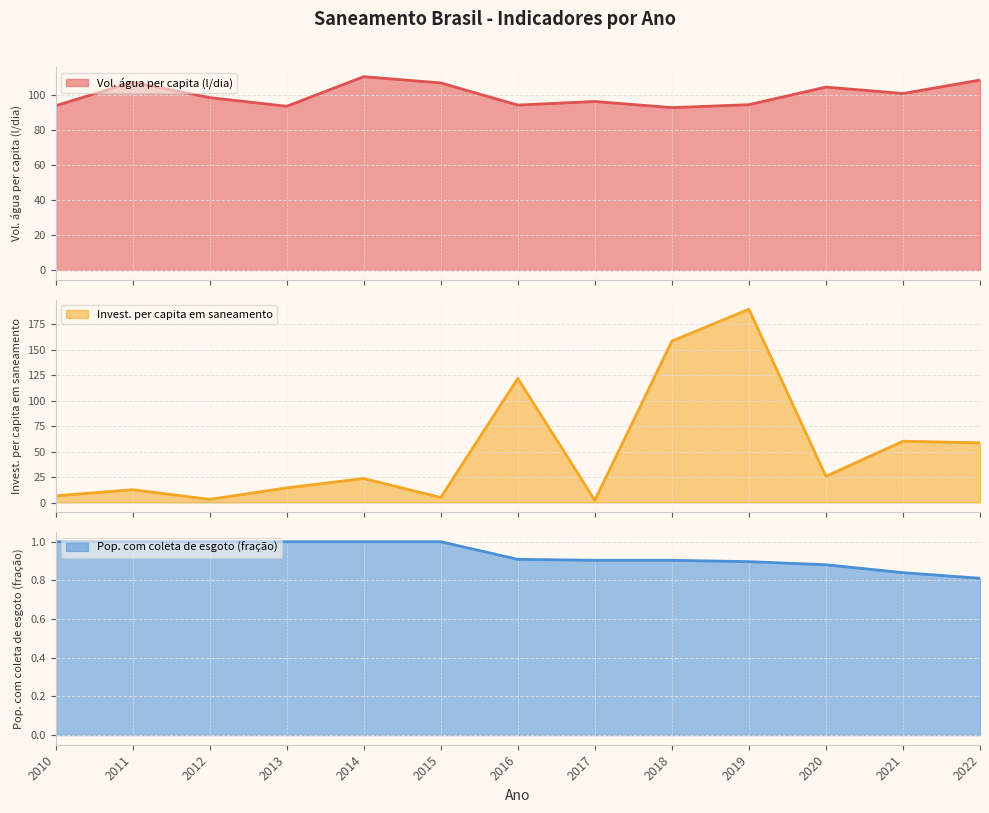

Is it true that Pop. com coleta de esgoto (fração) equals 1.0 at 2011?

True